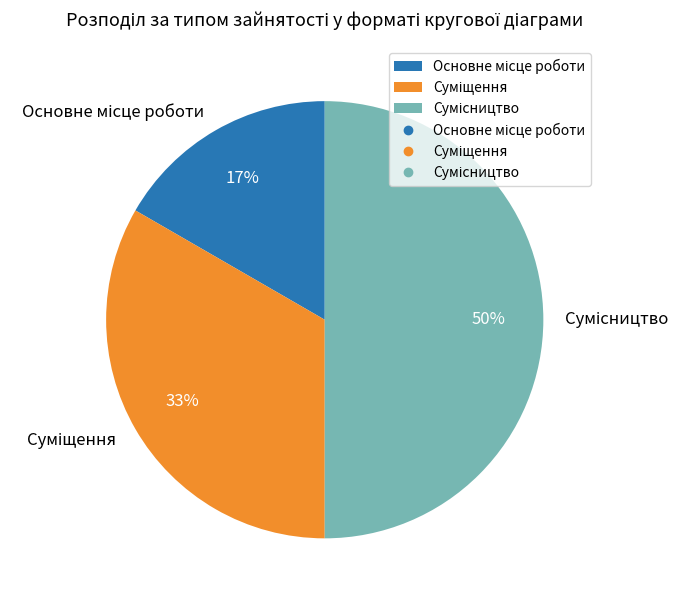

Is there a majority slice in this chart?

No